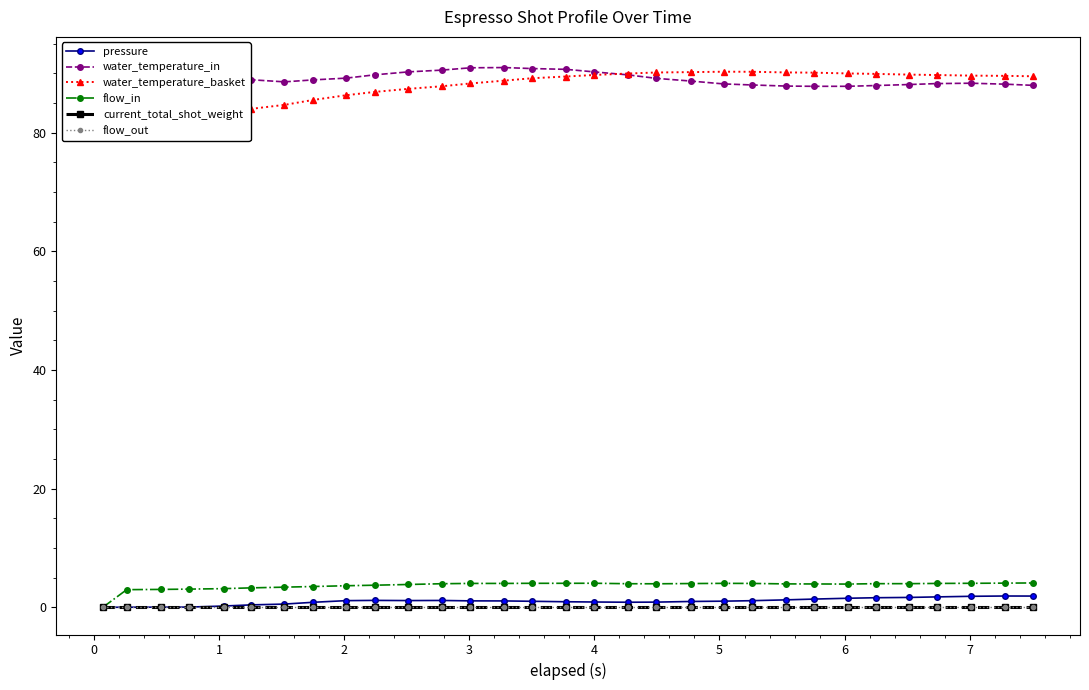

True or false: flow_in and water_temperature_basket intersect in this chart.

False